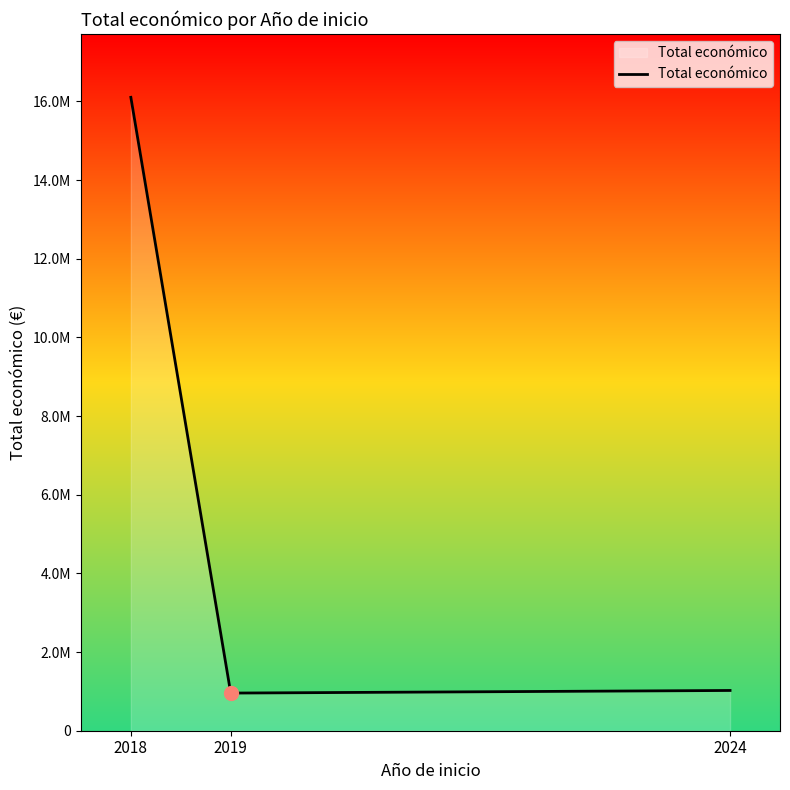

Is this an area chart (filled region under the line)?

Yes